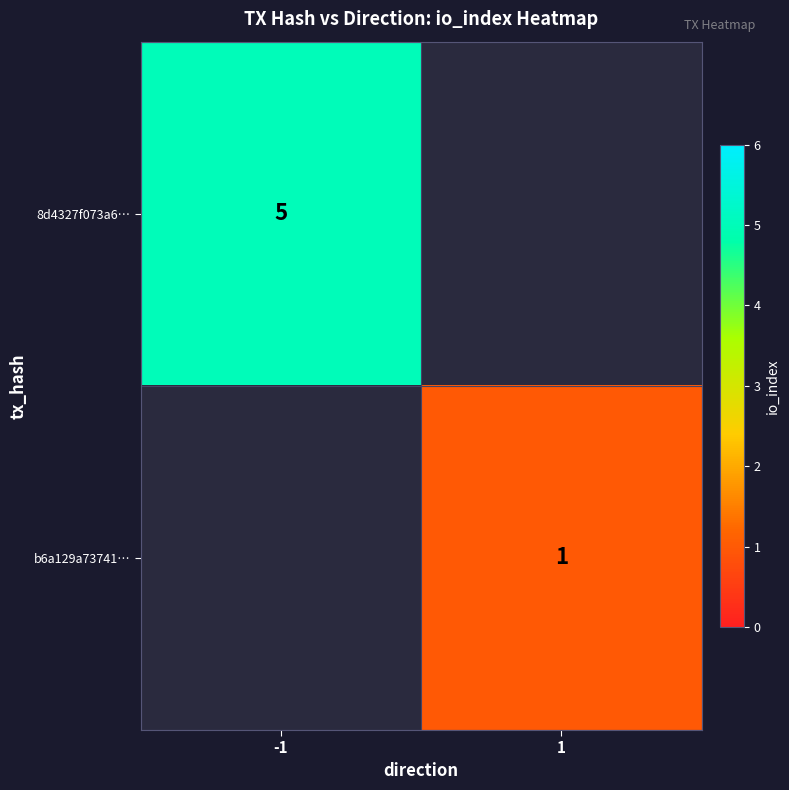

True or false: 8d4327f073a6… has a value of 5 at -1.

True